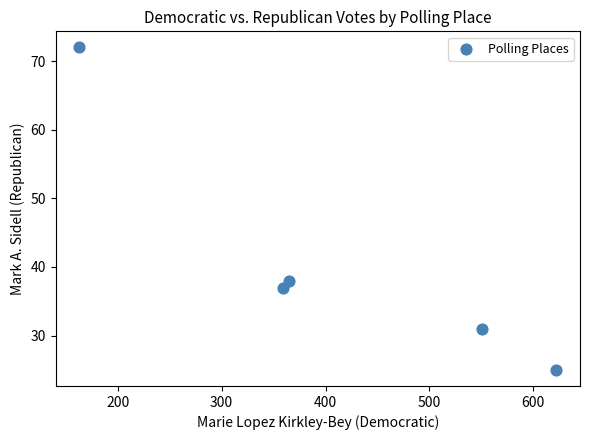

What Y value in the scatter plot is closest to 48?

38